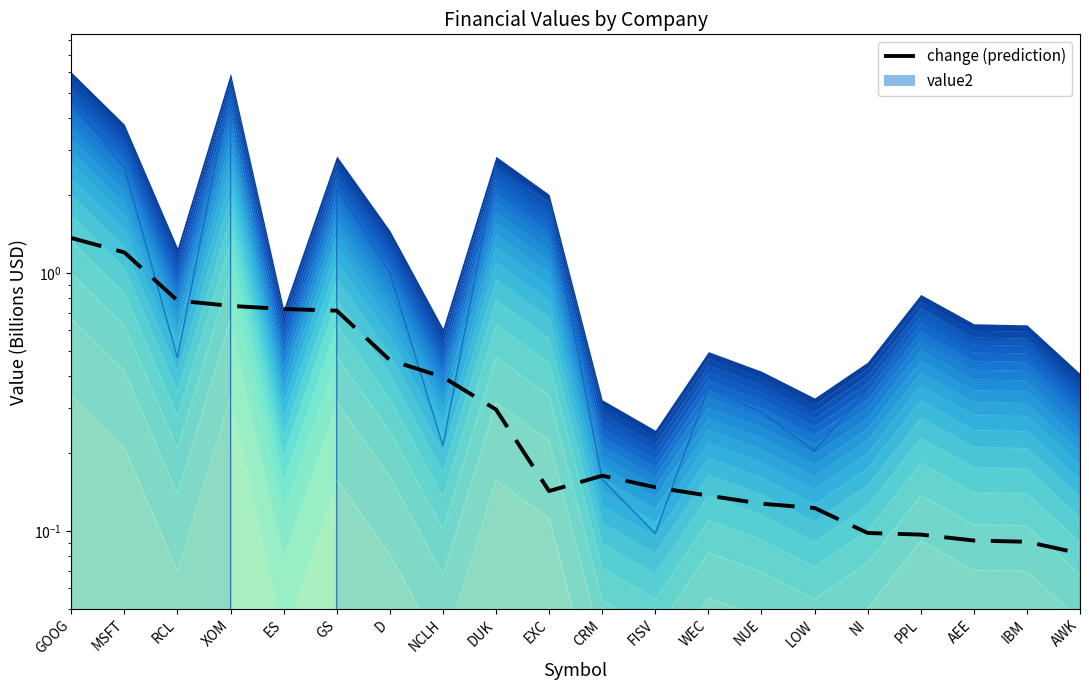

Rank the categories by value from highest to lowest.

GOOG, MSFT, RCL, XOM, ES, GS, D, NCLH, DUK, CRM, FISV, EXC, WEC, NUE, LOW, NI, PPL, AEE, IBM, AWK